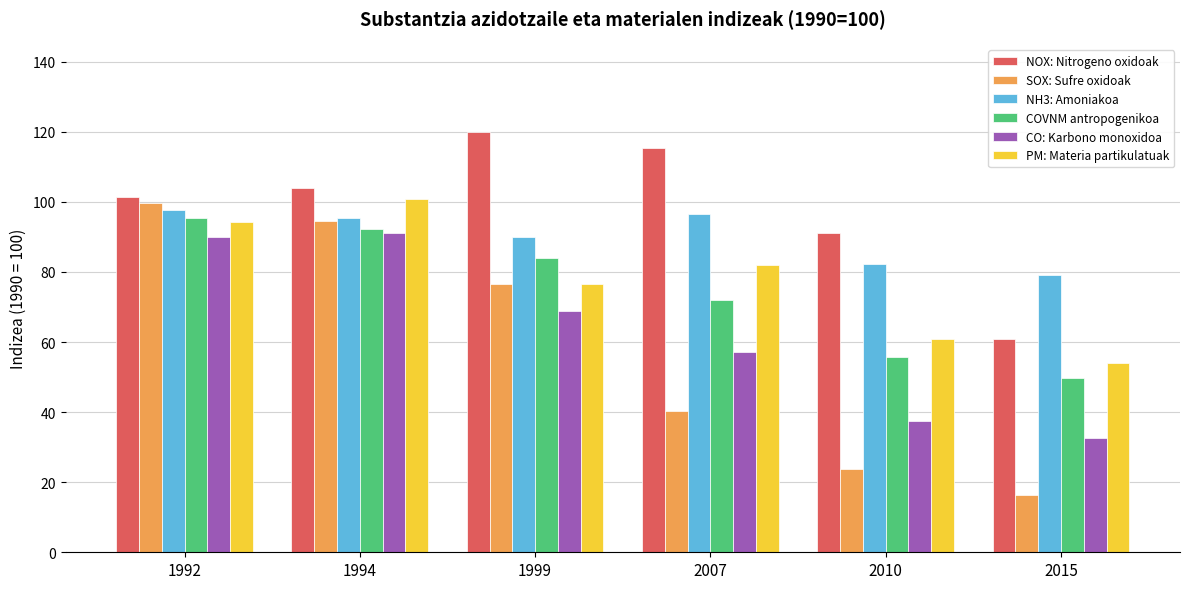

At which label does CO: Karbono monoxidoa reach its minimum?

2015